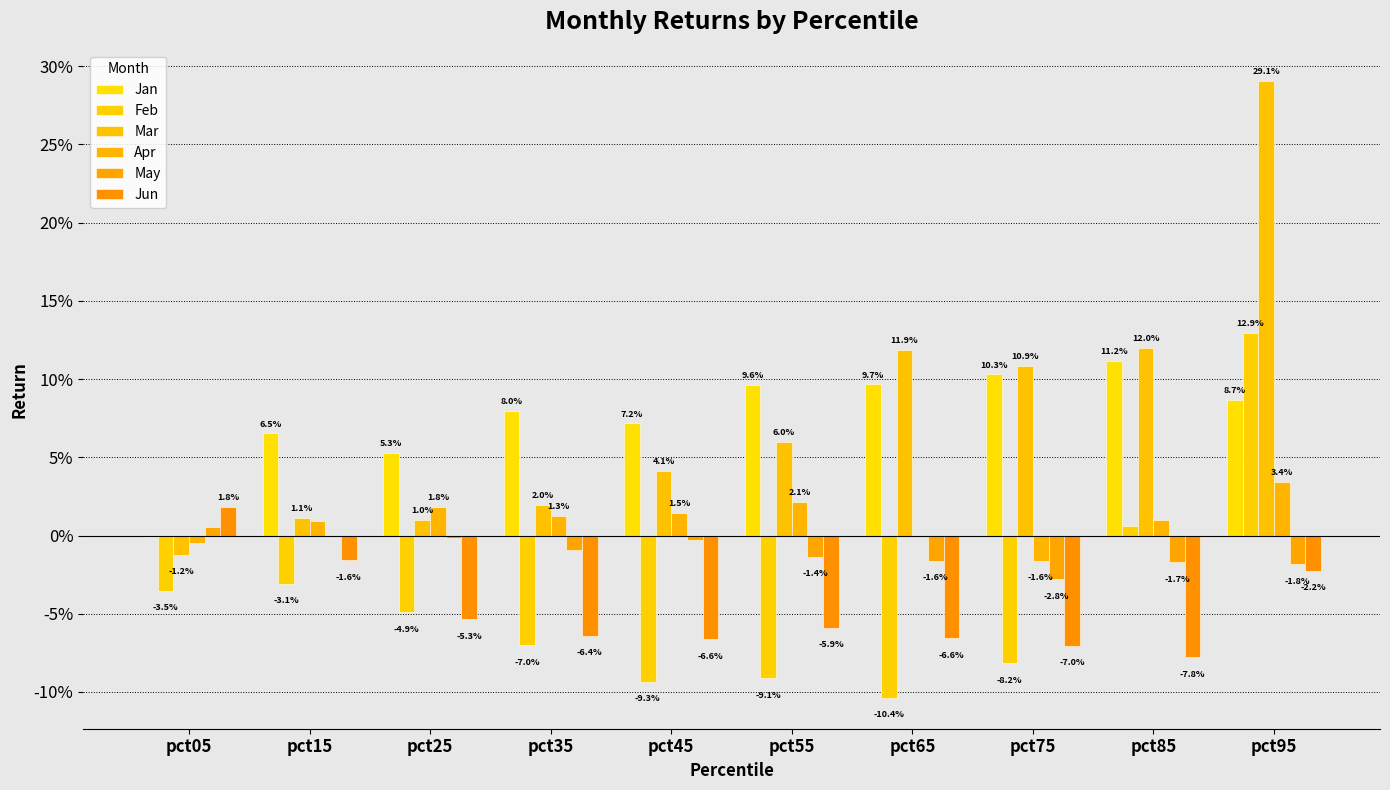

Are the bars horizontal?

No